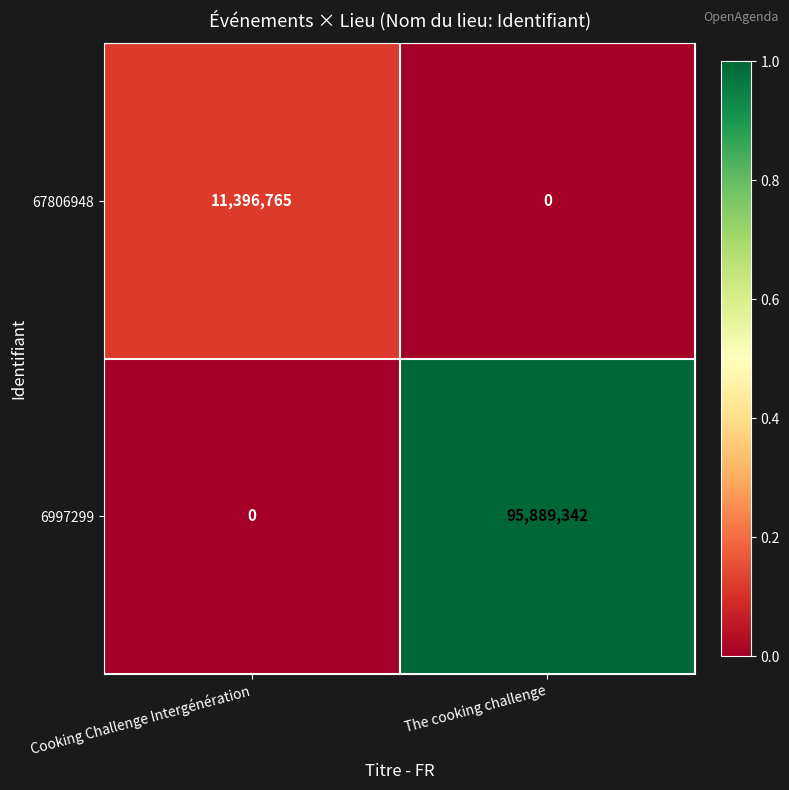

Reading left to right, what are all the values shown in this chart?

67806948: Cooking Challenge Intergénération=11396765	The cooking challenge=0
6997299: Cooking Challenge Intergénération=0	The cooking challenge=95889342